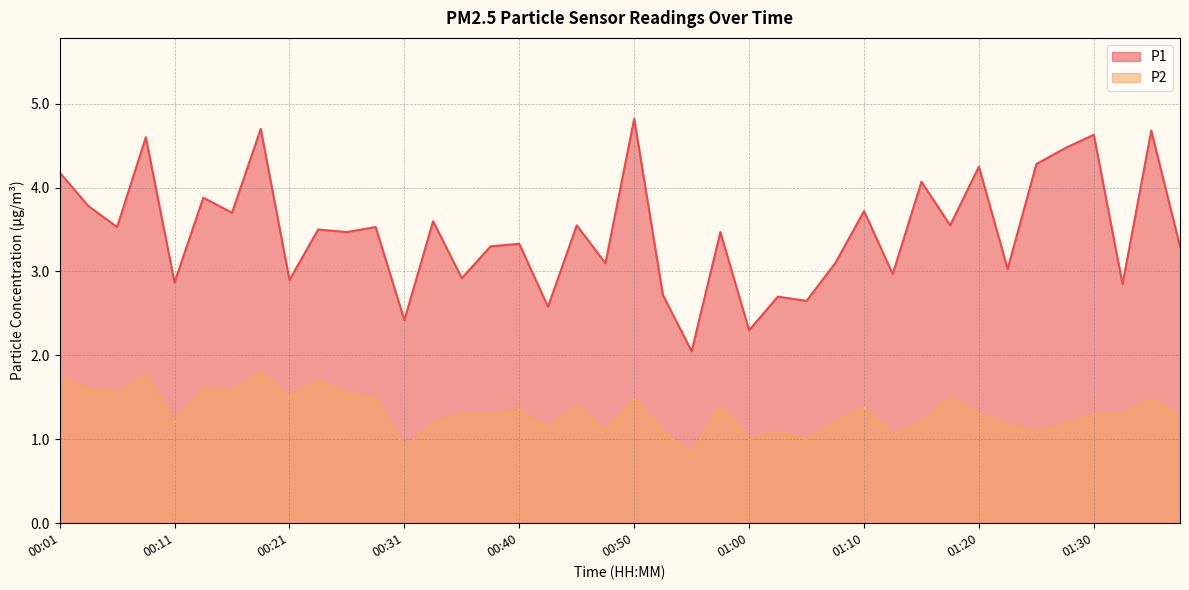

Read the P1 value at 00:50.

4.8